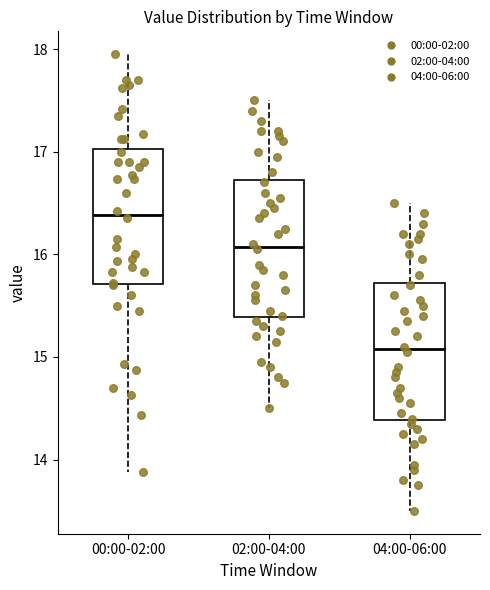

Where is the lower edge of the box for 02:00-04:00 on the y-axis? The values are not printed on the chart, so give them approximately, as read against the axis.

15.4